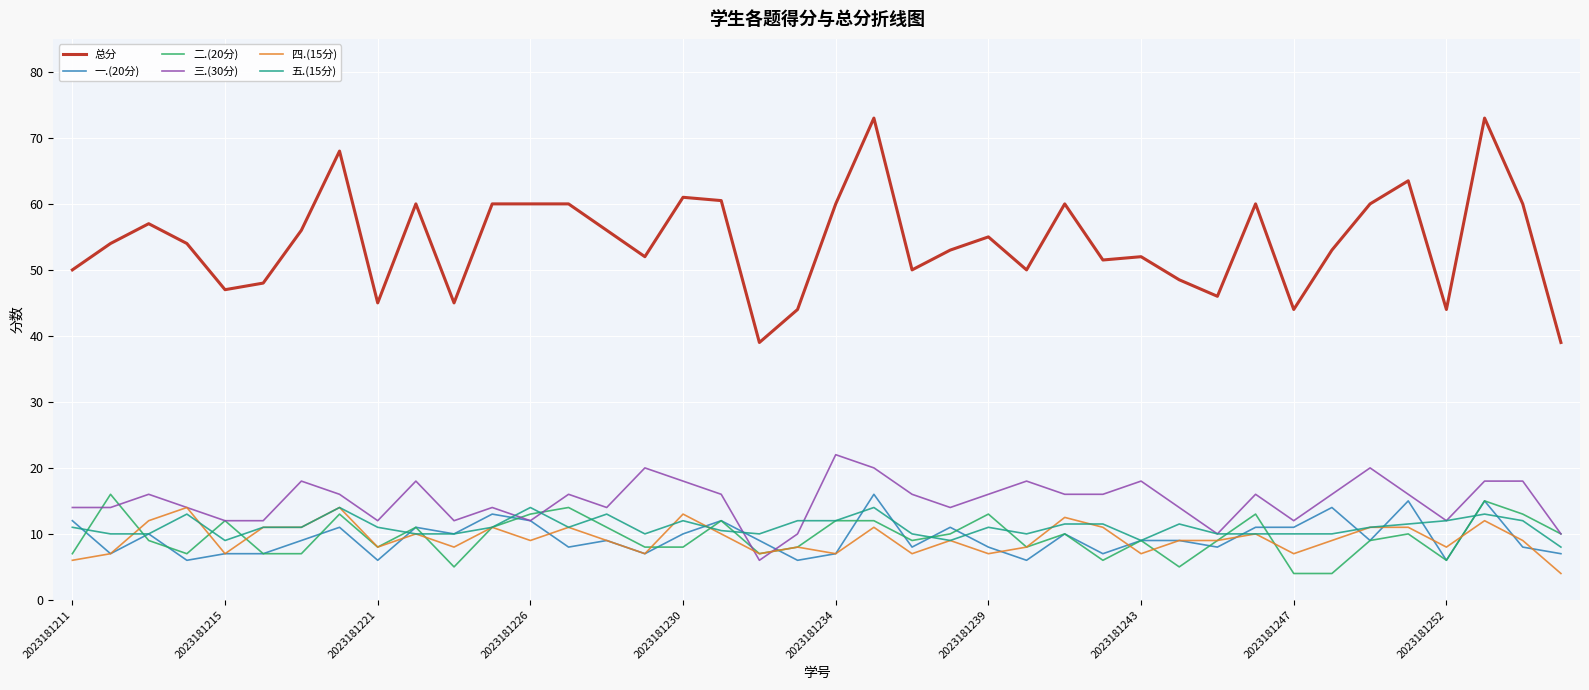

What are all the series names shown in the legend?

总分, 一.(20分), 二.(20分), 三.(30分), 四.(15分), 五.(15分)